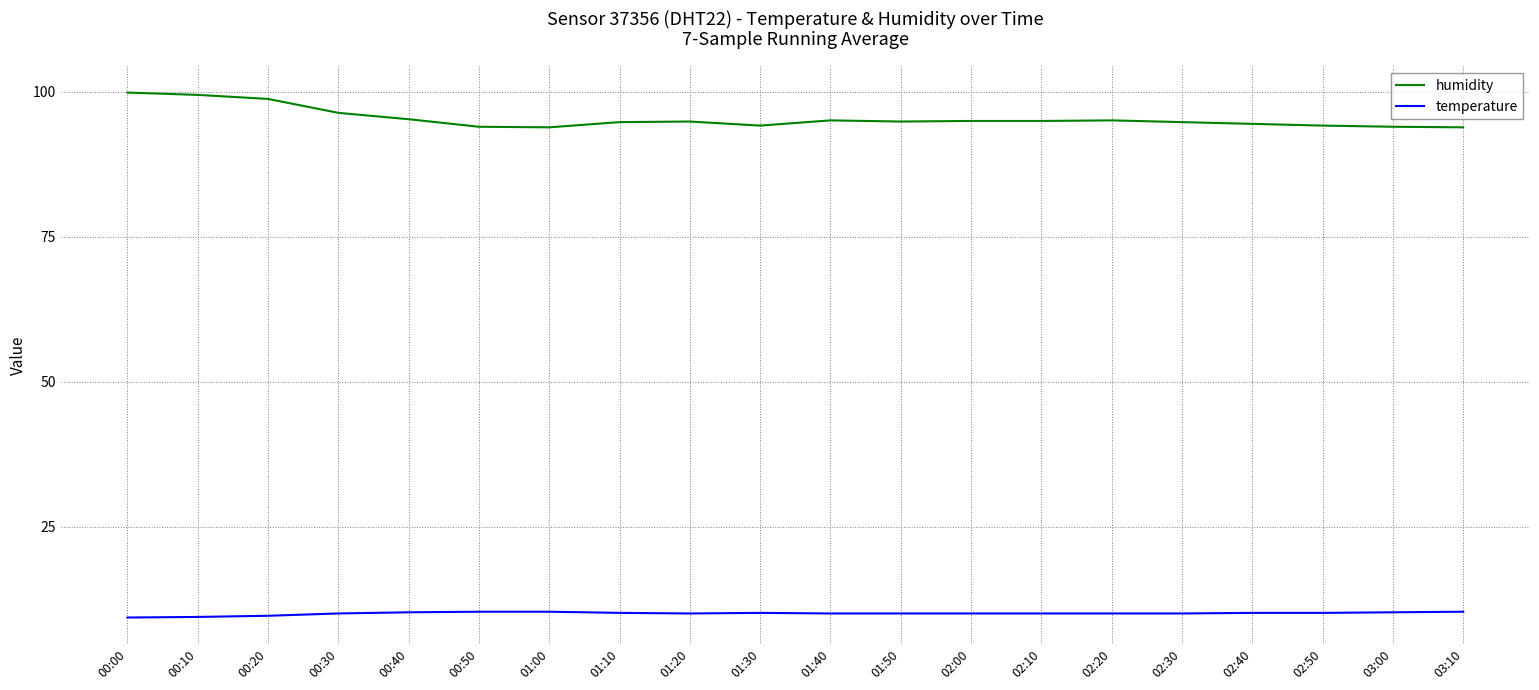

What position from the right is 03:00?

2